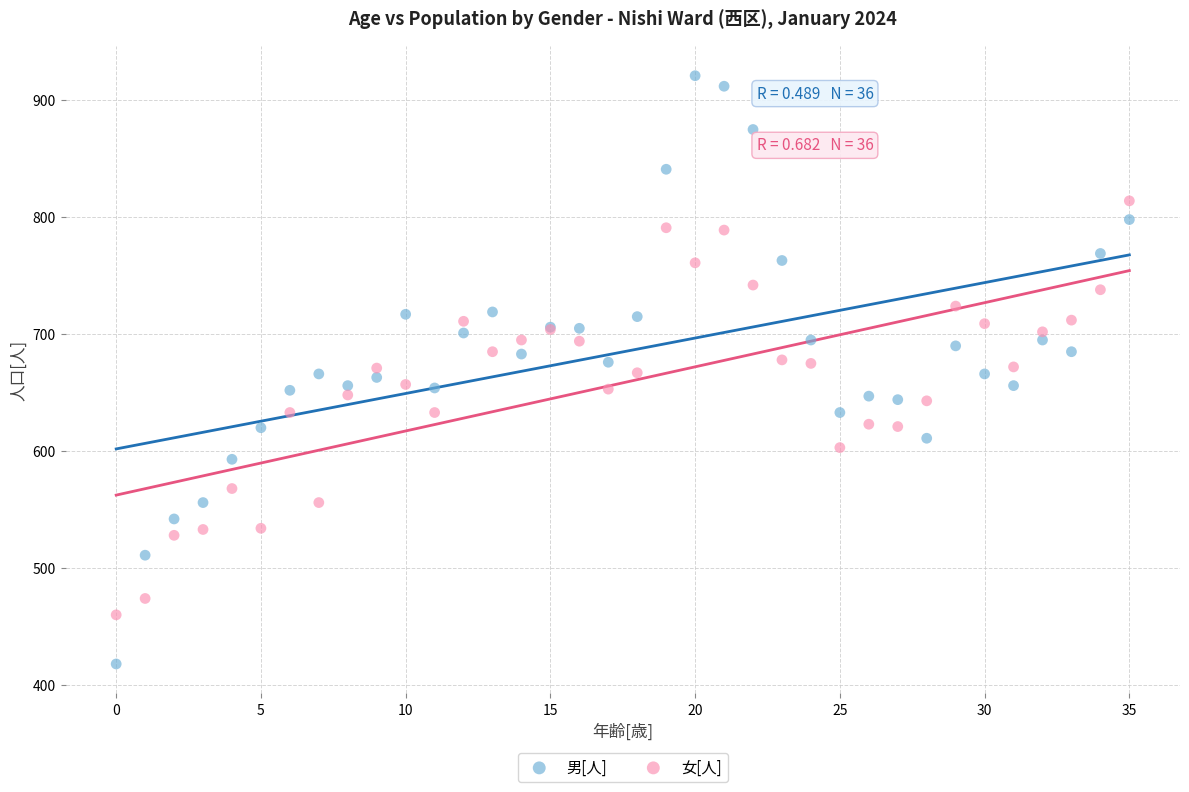

Which series reaches the maximum Y coordinate?

男[人]